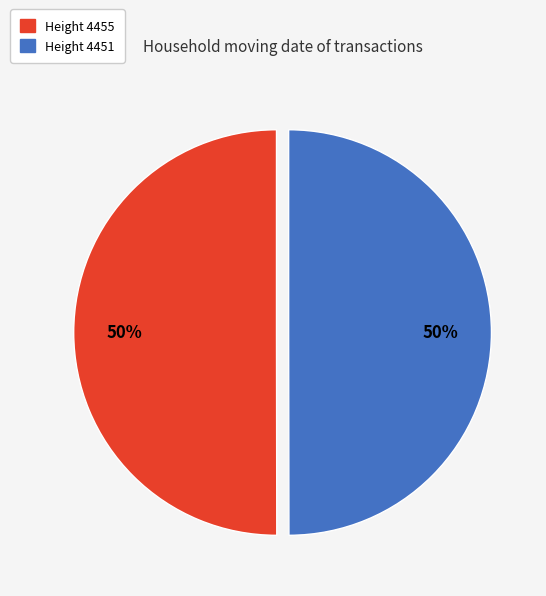

To the nearest percent, what percentage of the pie is Height 4451?

50%